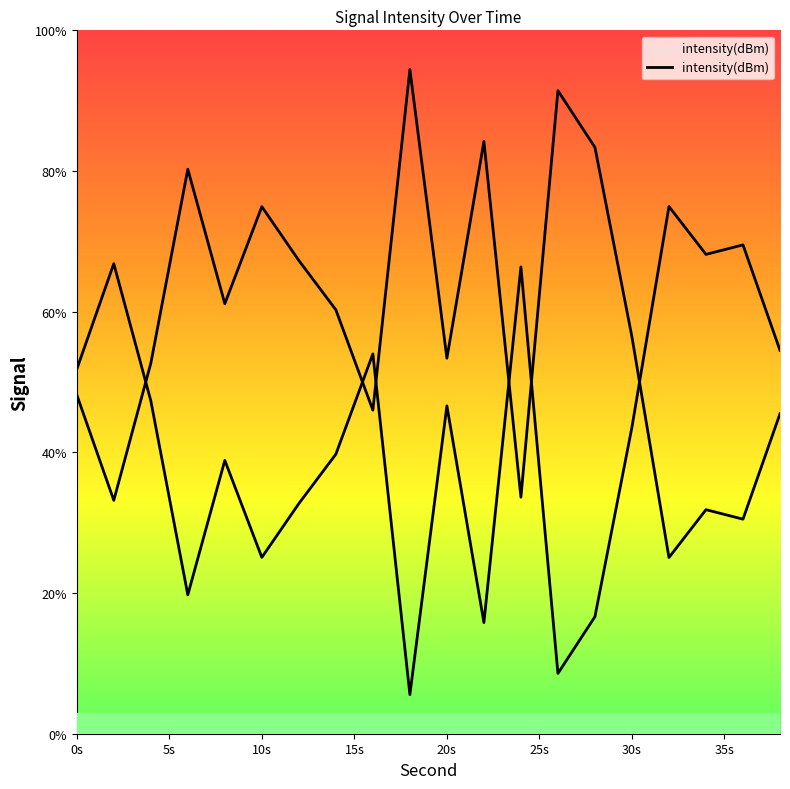

What is the smallest value displayed?

5.6